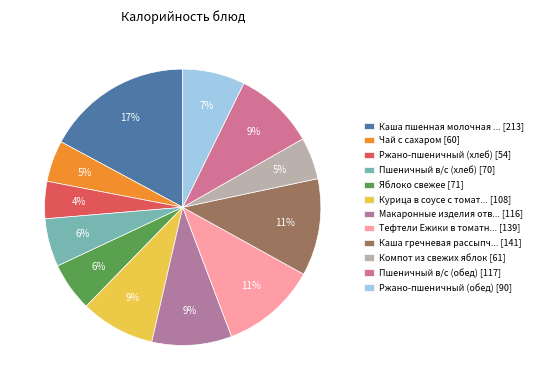

To the nearest percent, what is the average slice percentage?

8%